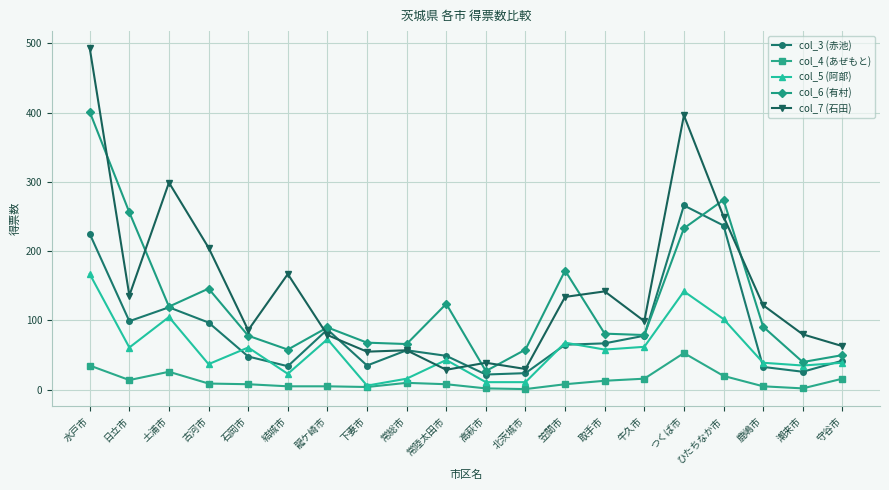

Which series has the largest total across all categories?

col_7 (石田)